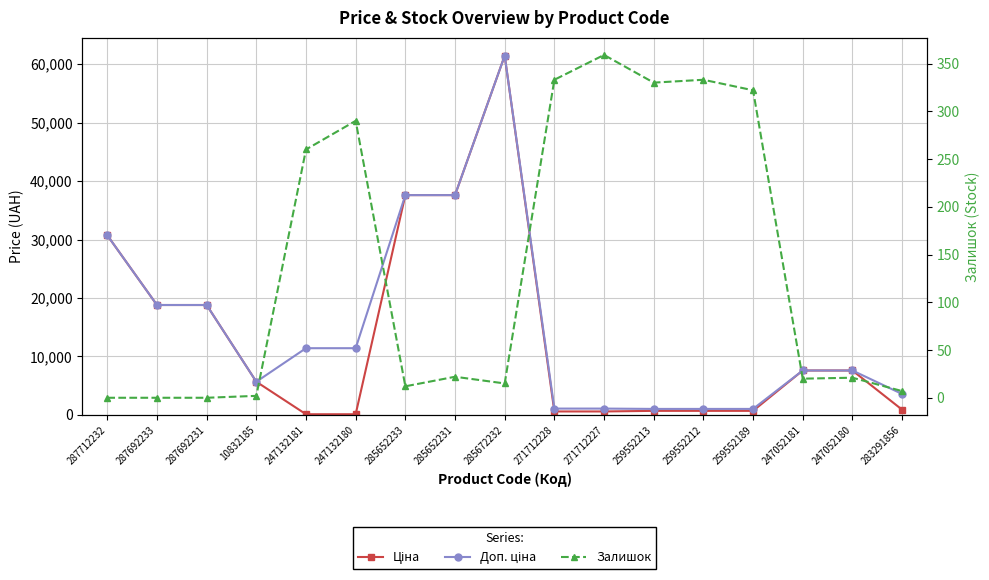

How many lines are shown in the chart?

3